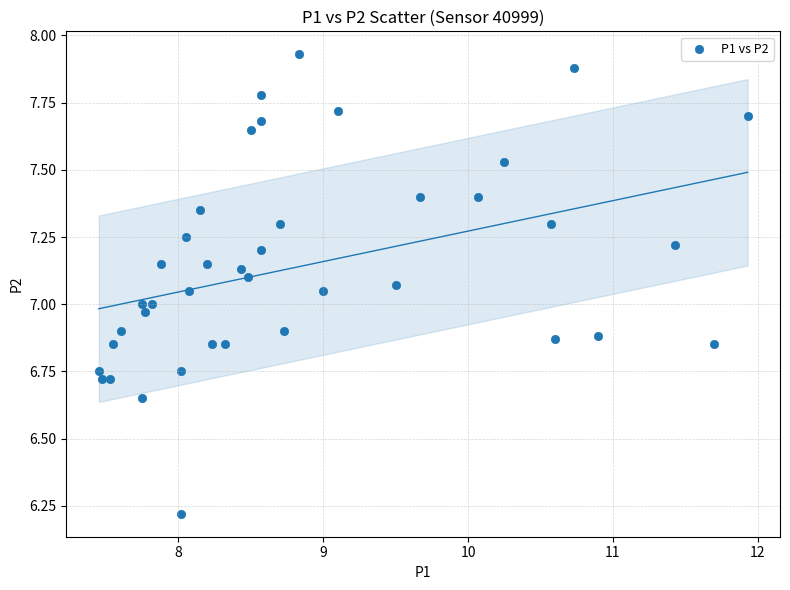

What is the range of Y values (max minus min)?

1.7